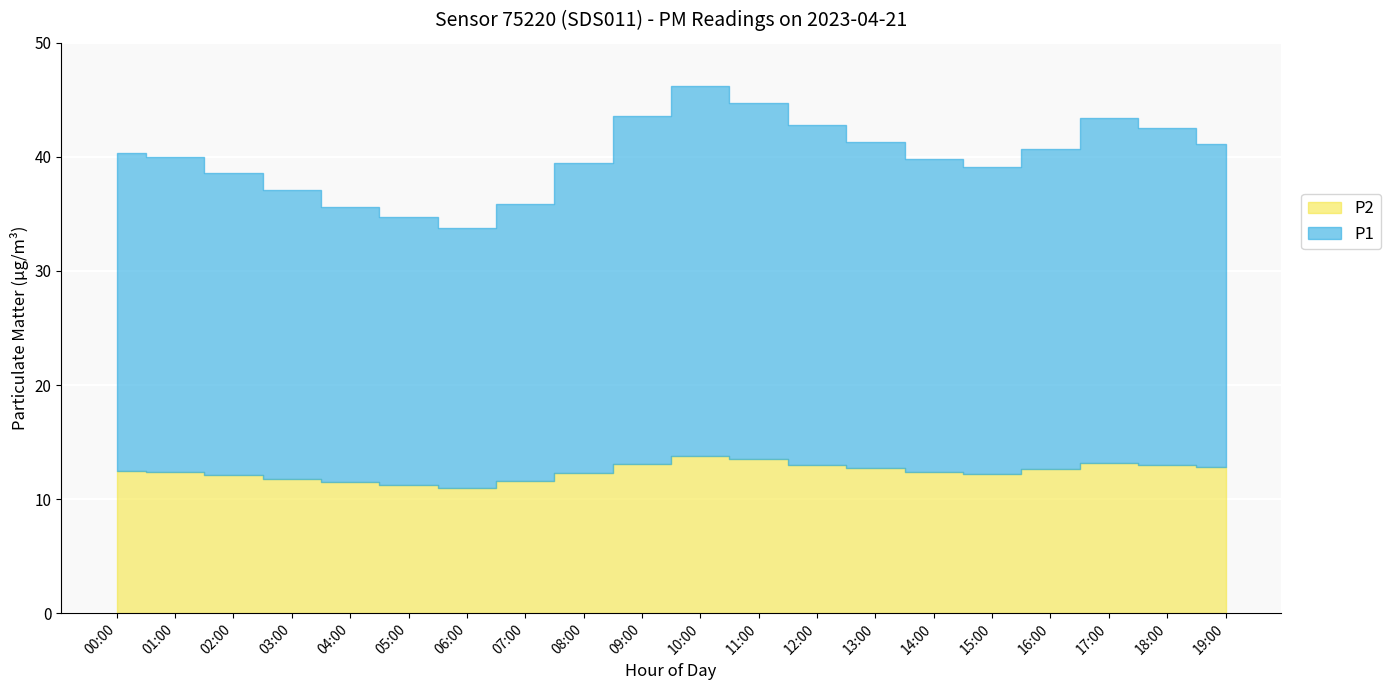

How many interior local peaks does the P2 series have?

2